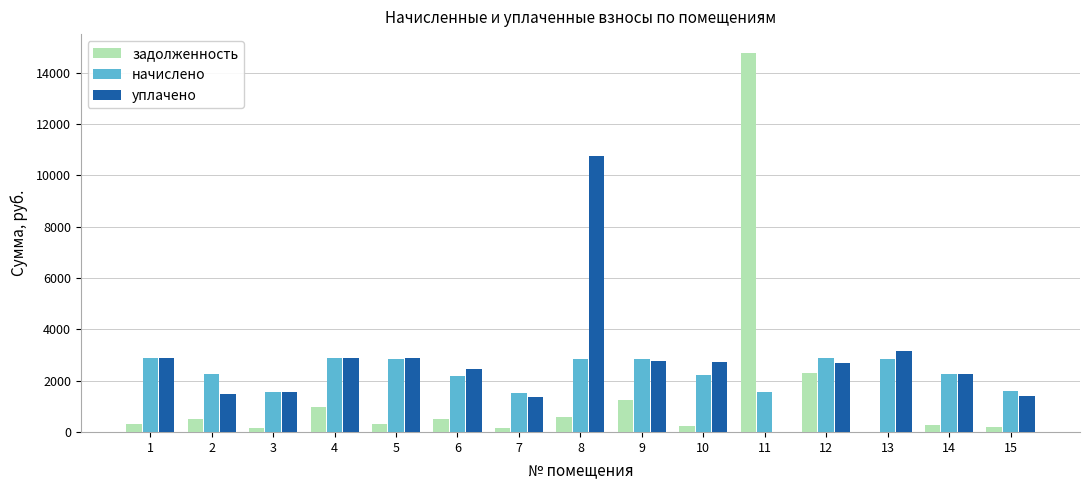

At which label is задолженность closest to 7379?

12